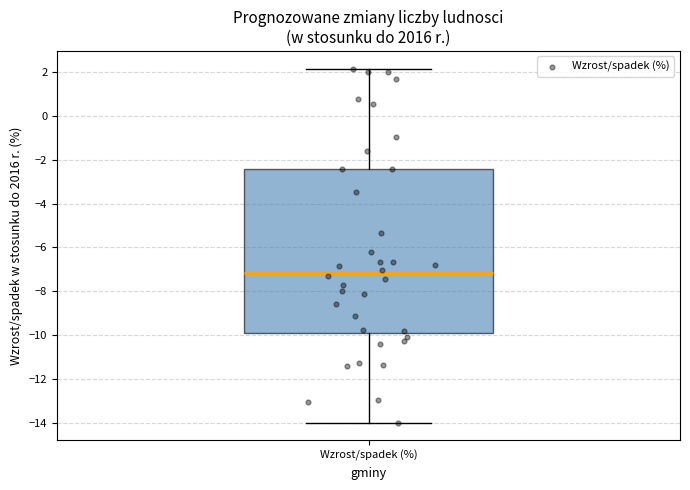

Where does the median line of the box for Wzrost/spadek (%) sit on the y-axis? The values are not printed on the chart, so give them approximately, as read against the axis.

-7.2